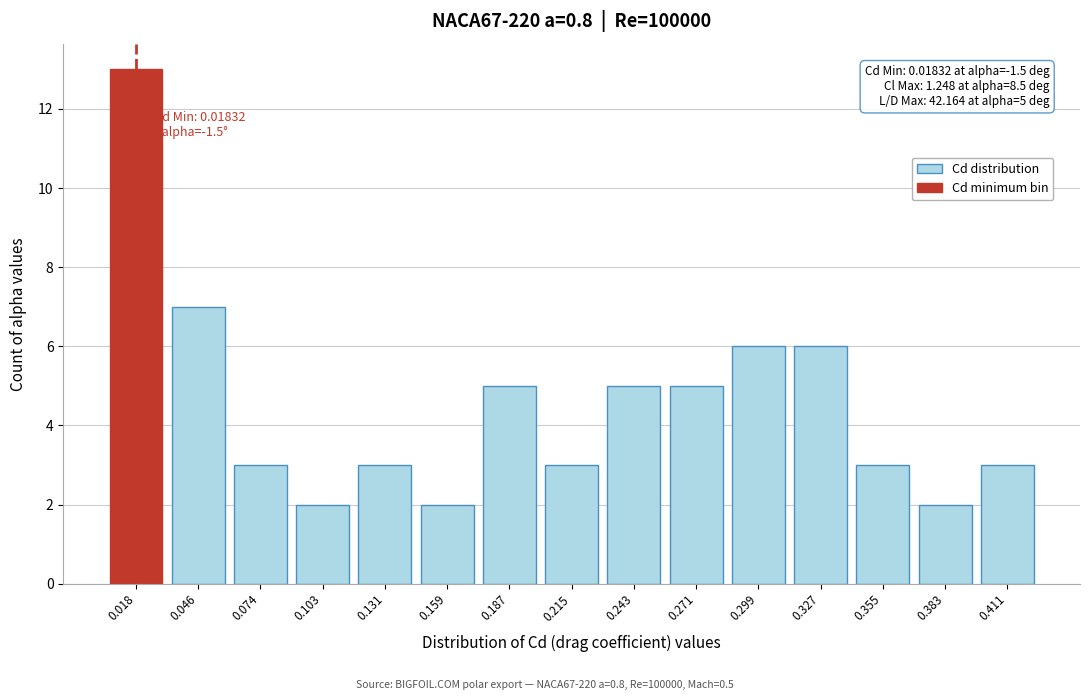

Reading left to right, list all the values displayed in this chart.

0.018=13	0.046=7	0.074=3	0.103=2	0.131=3	0.159=2	0.187=5	0.215=3	0.243=5	0.271=5	0.299=6	0.327=6	0.355=3	0.383=2	0.411=3